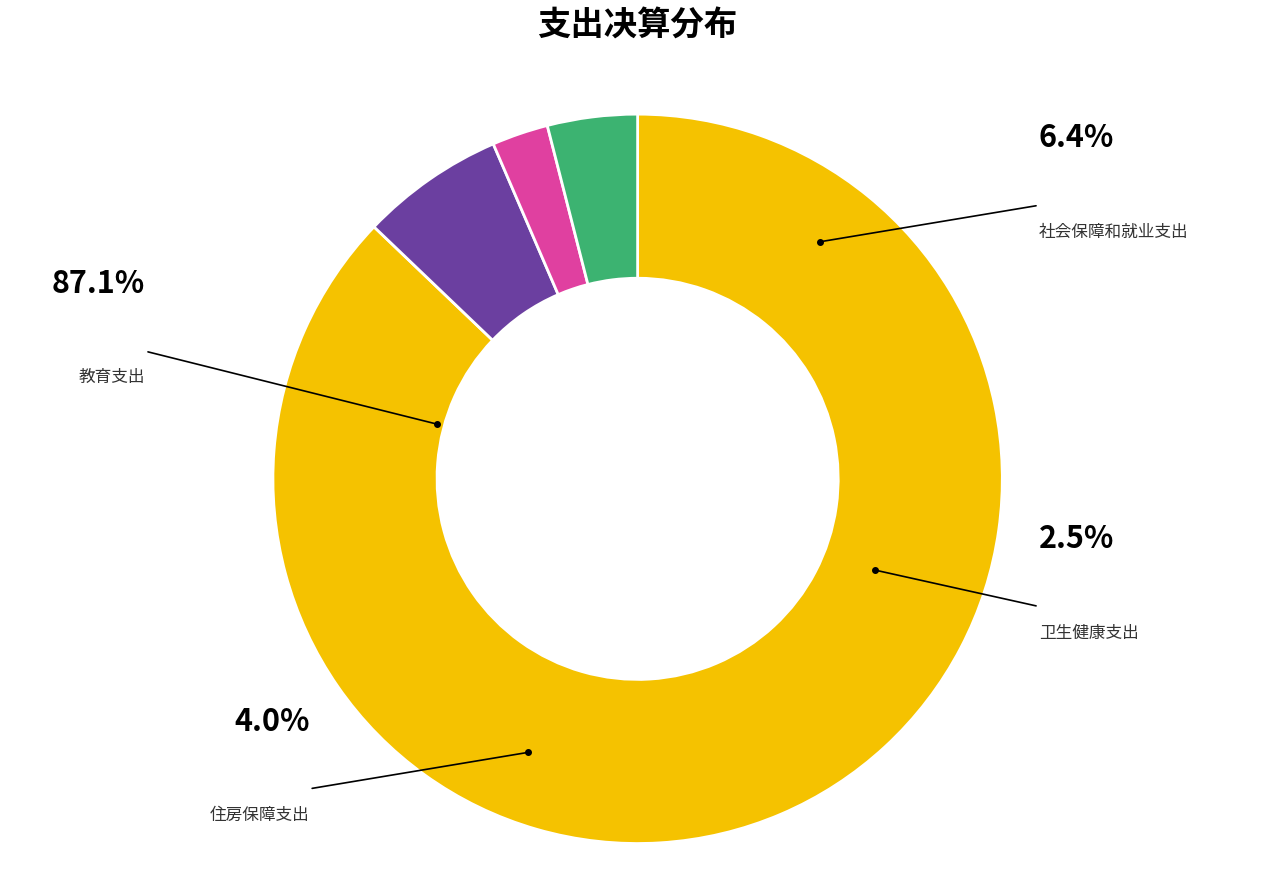

To the nearest percent, what portion does 卫生健康支出 represent?

2%